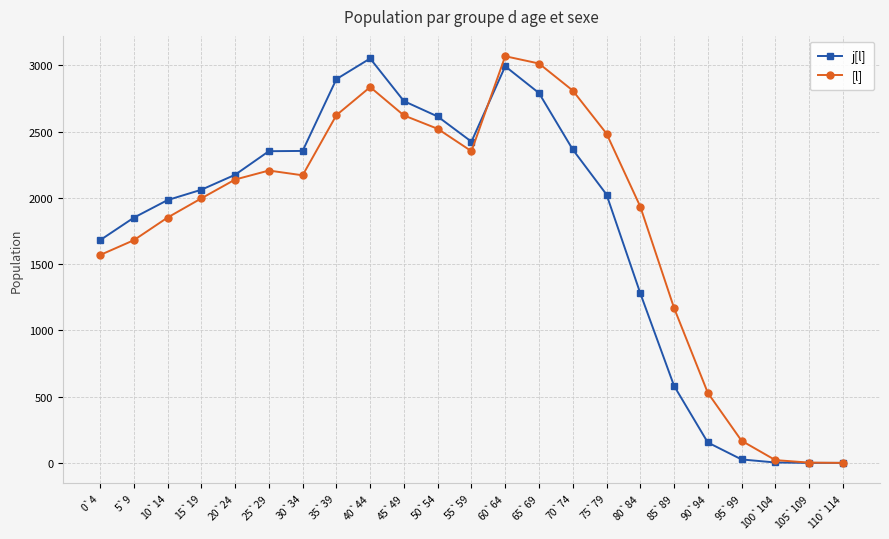

At which label is j[l] closest to 1526?

0`4